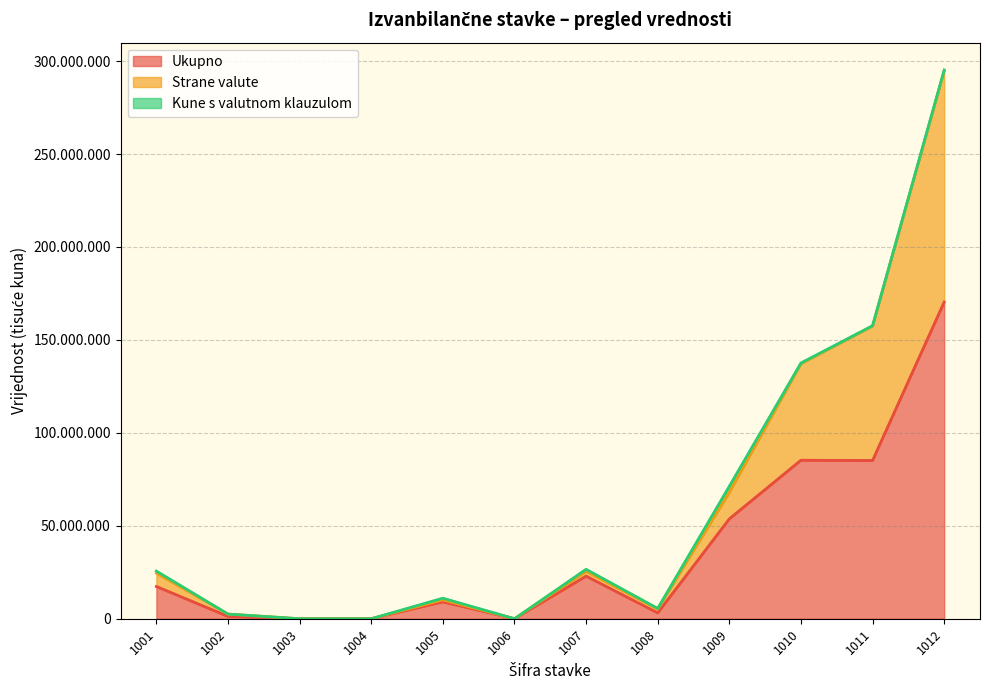

Which category has the highest value in the Kune s valutnom klauzulom series?

1012